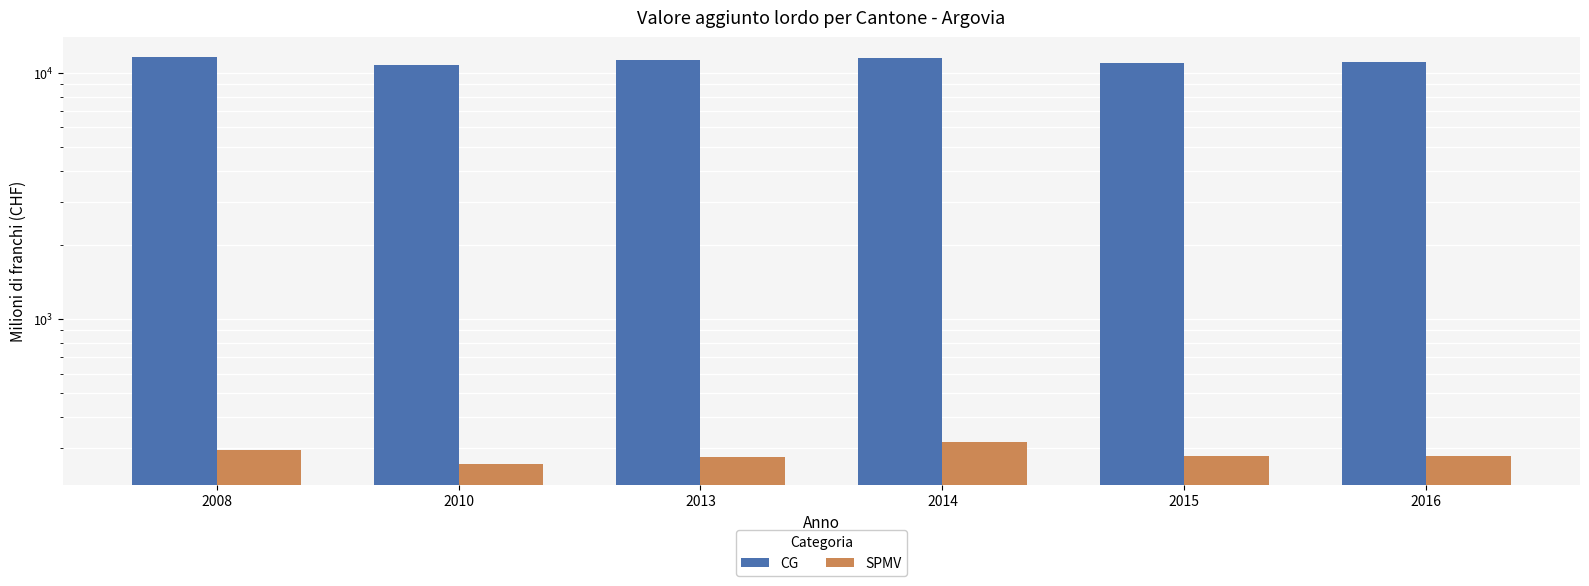

How many series are shown in this chart?

2